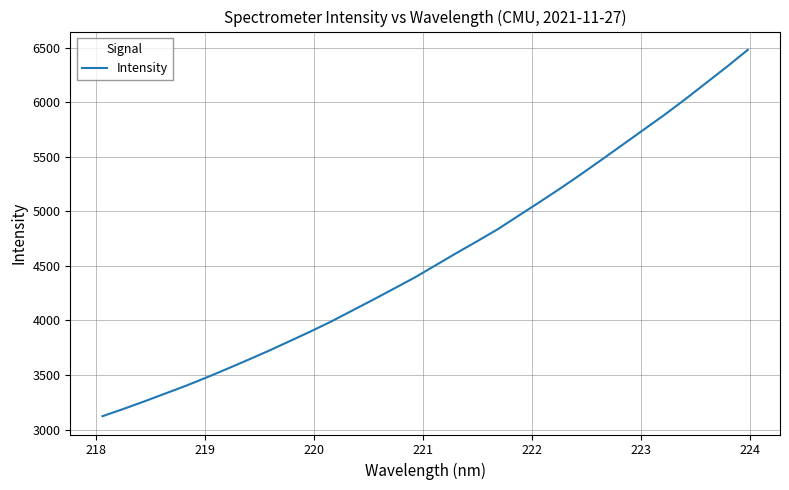

Reading left to right, extract all data points from this chart.

3122.1	3188.3	3257.3	3329.0	3400.6	3477.6	3557.6	3639.7	3723.4	3811.2	3899.8	3992.0	4091.3	4190.6	4292.1	4394.3	4505.8	4617.9	4726.5	4838.1	4962.2	5085.6	5211.6	5341.8	5476.4	5612.3	5748.8	5885.0	6028.0	6176.8	6325.2	6479.5